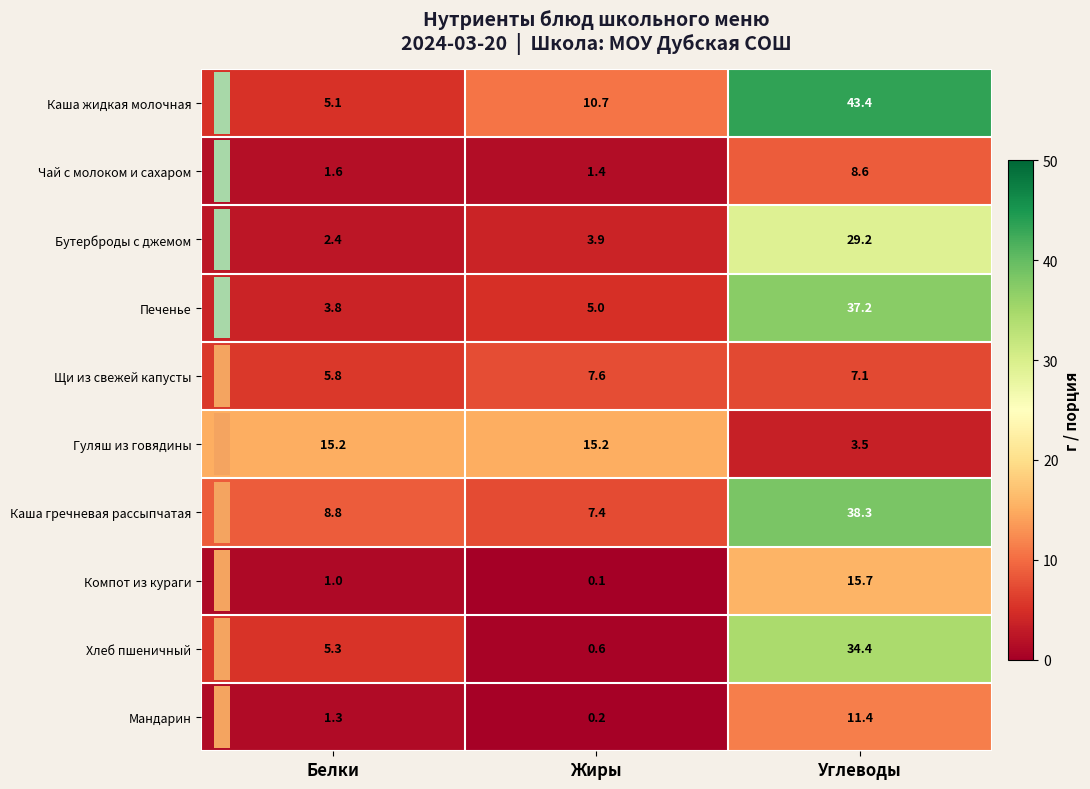

Which label corresponds to the smallest value in the chart?

Жиры